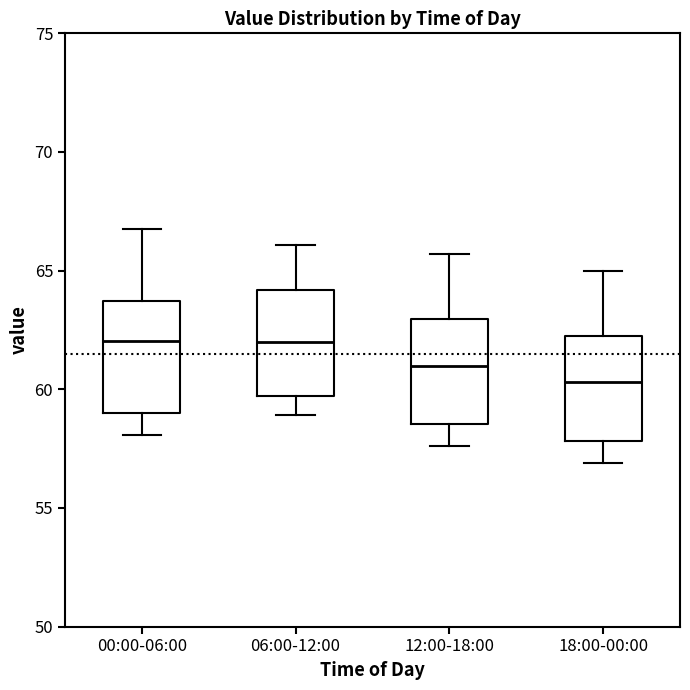

Reading left to right, transcribe this box plot: for each box, give where its median line is, the range the box spans, and where its two whiskers end, as read against the y-axis. The values are not printed on the chart, so give them approximately, as read against the axis.

00:00-06:00: median 62.0, box 59.0 to 63.5, whiskers 58.0 to 67.0
06:00-12:00: median 62.0, box 59.5 to 64.0, whiskers 59.0 to 66.0
12:00-18:00: median 61.0, box 58.5 to 63.0, whiskers 57.5 to 65.5
18:00-00:00: median 60.5, box 58.0 to 62.5, whiskers 57.0 to 65.0